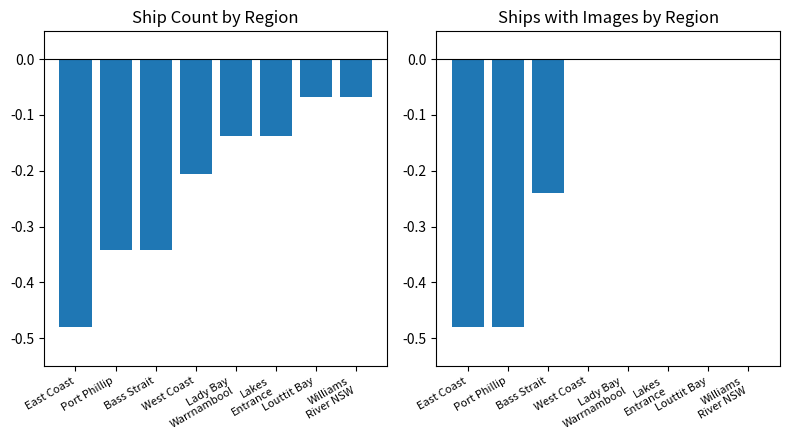

Is it true that Ship Count equals -0.3 at Bass Strait?

True